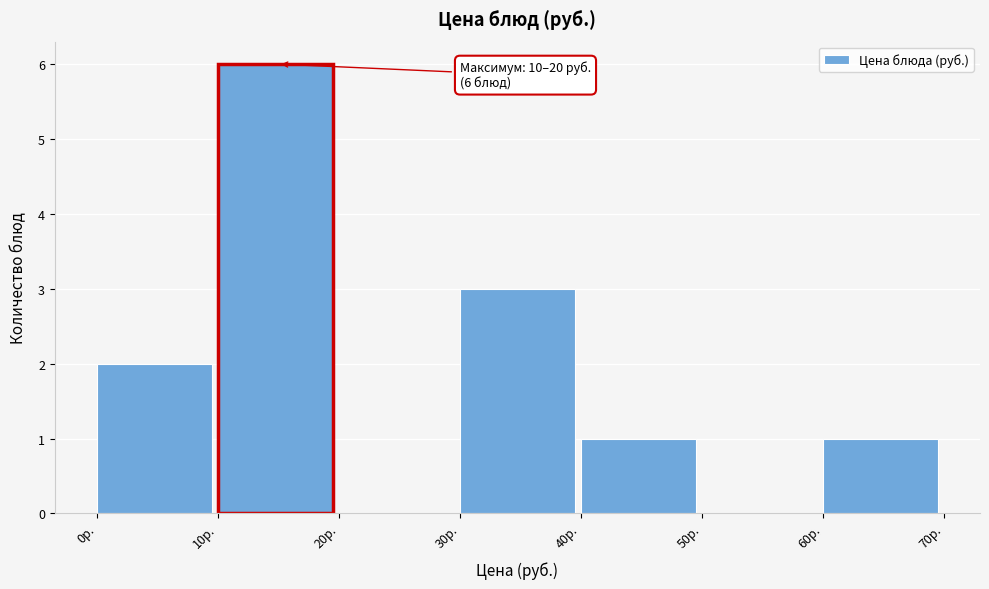

Over which range of the x-axis is the bar tallest?

10 to 20